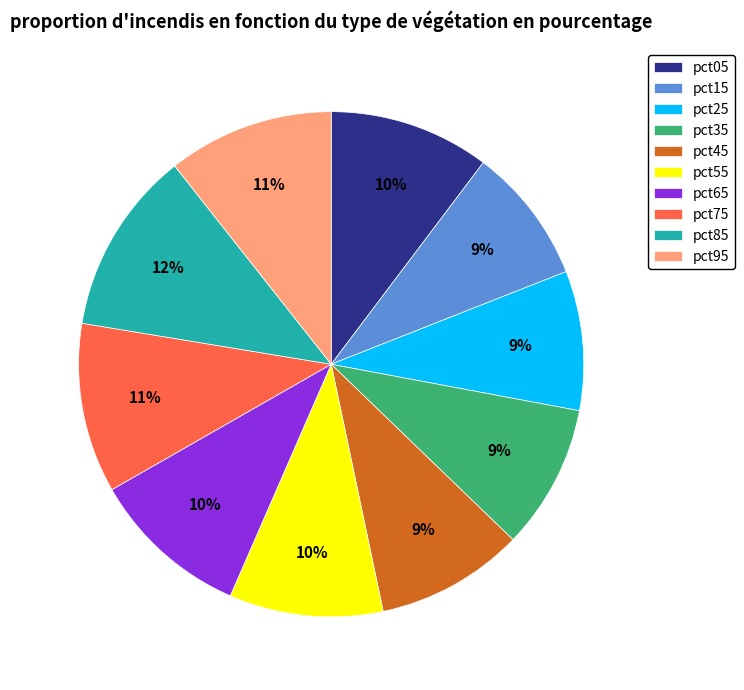

Do pct15 and pct85 together represent more than half of the pie?

No